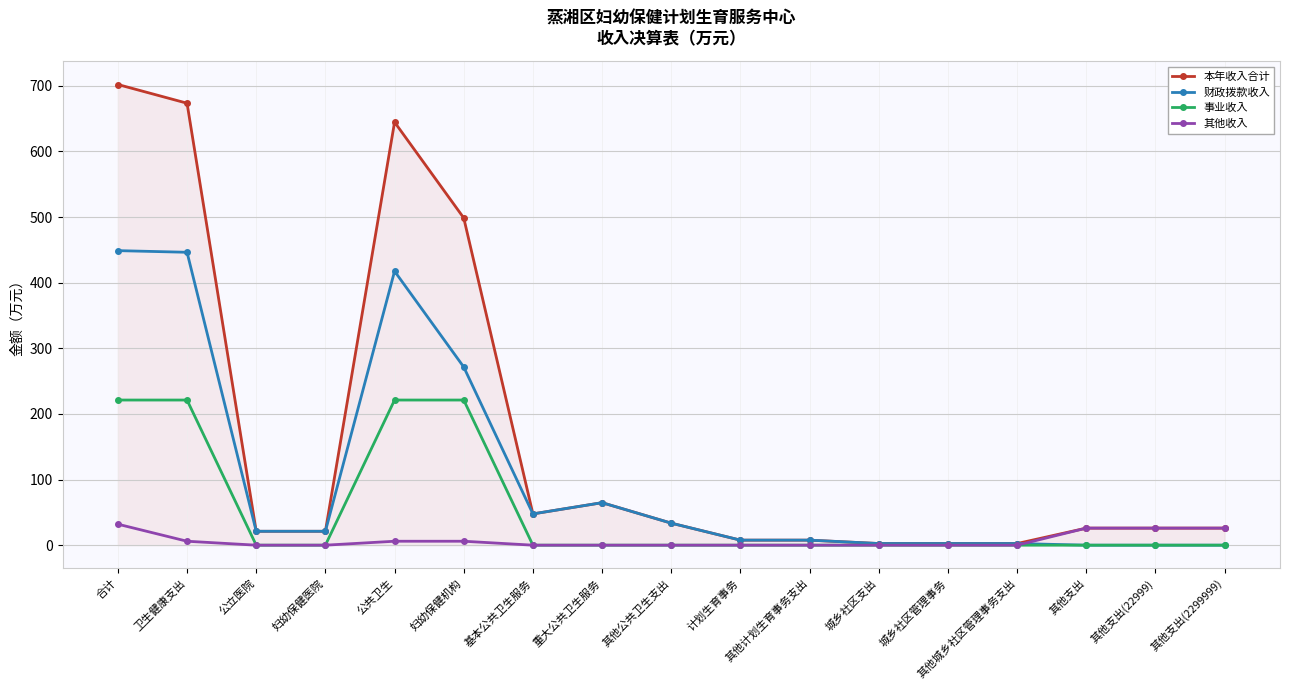

Which series has the largest total across all categories?

本年收入合计